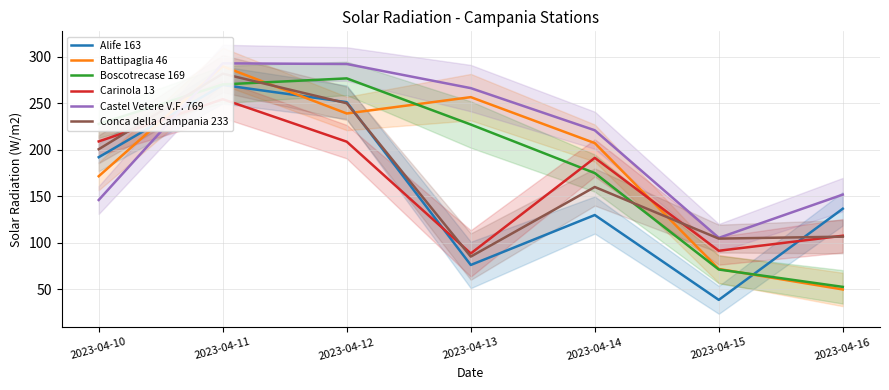

True or false: Battipaglia 46 and Castel Vetere V.F. 769 cross at least once.

True